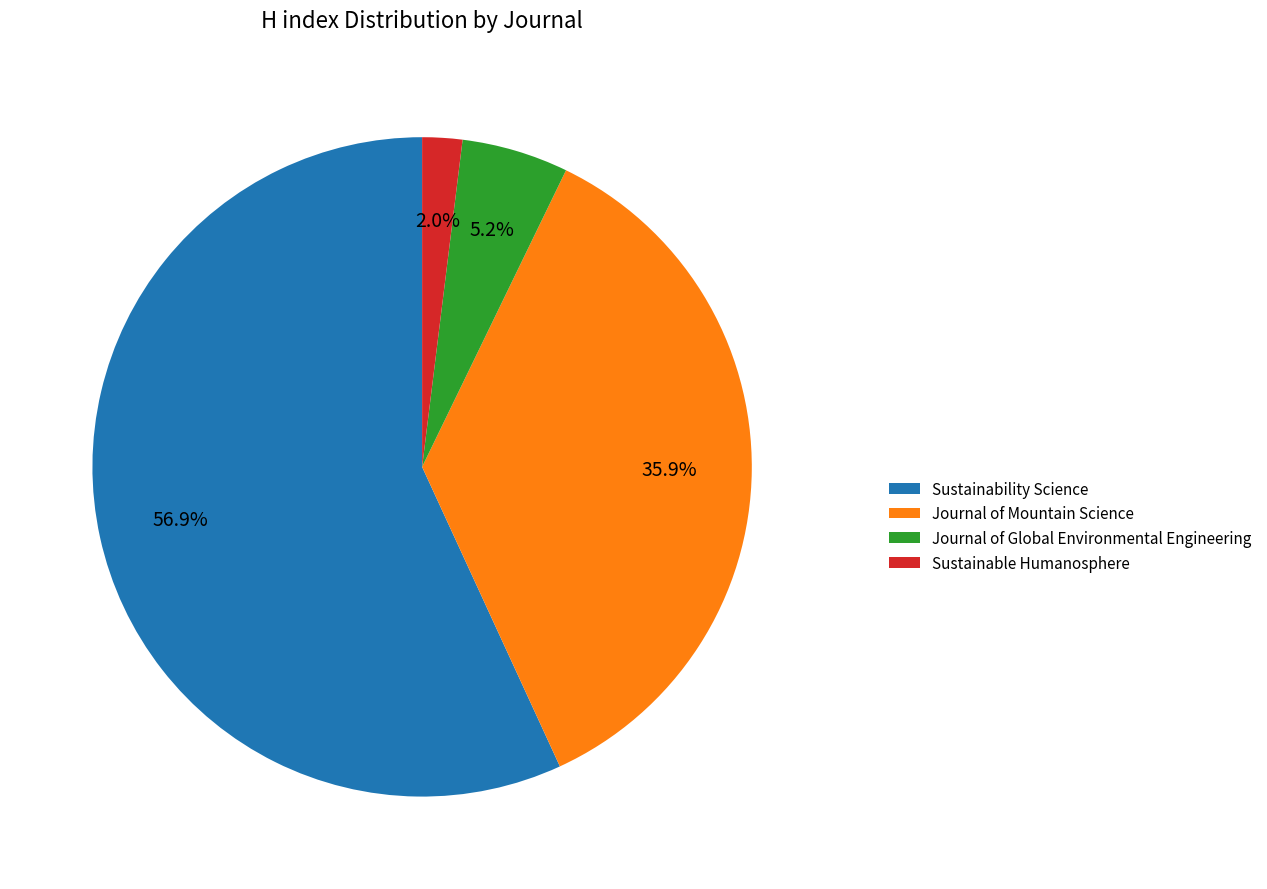

What percentage is the Sustainable Humanosphere slice, to the nearest percent?

2%